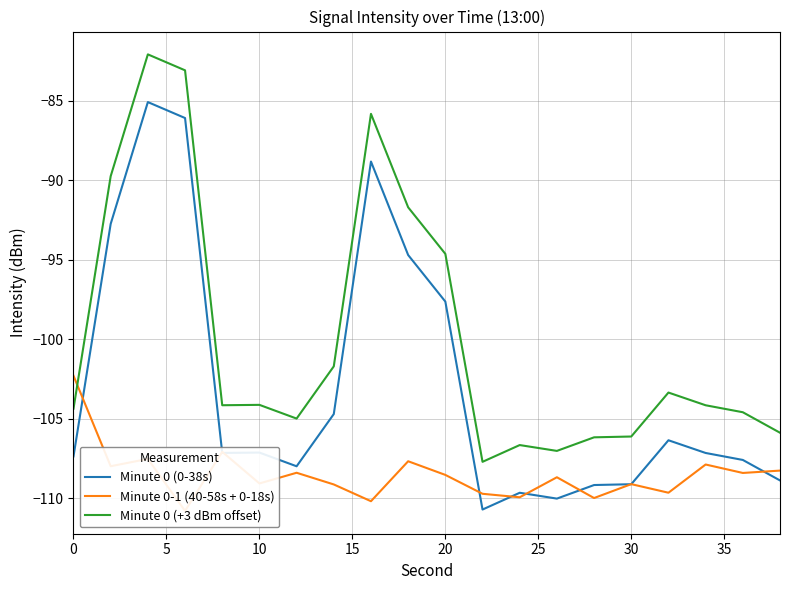

Where is Minute 0 (0-38s) nearest to the value -97?

20